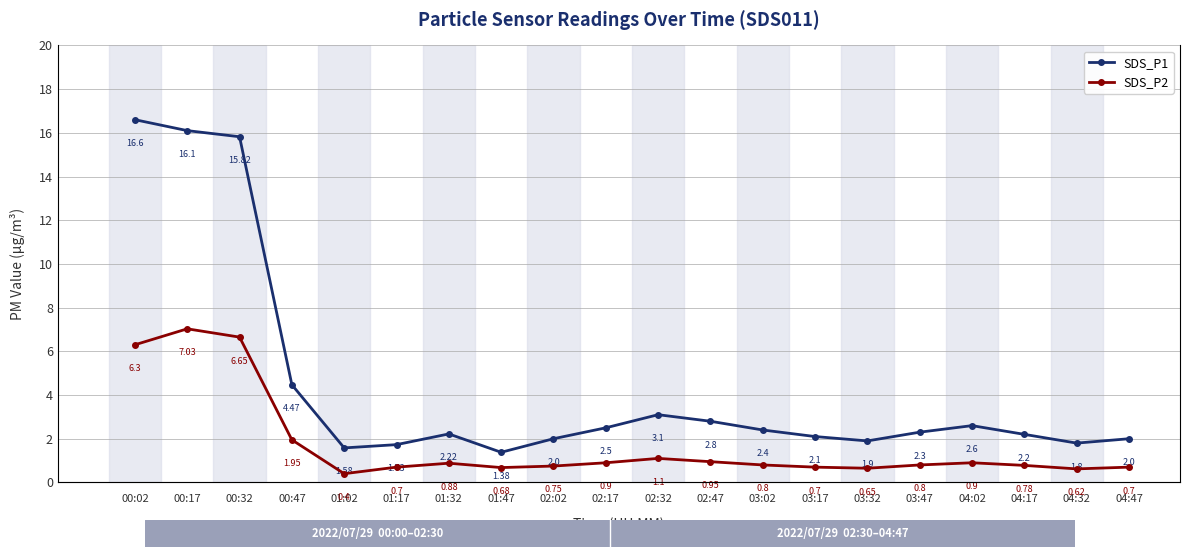

How many values in the SDS_P1 series are below 2?

5